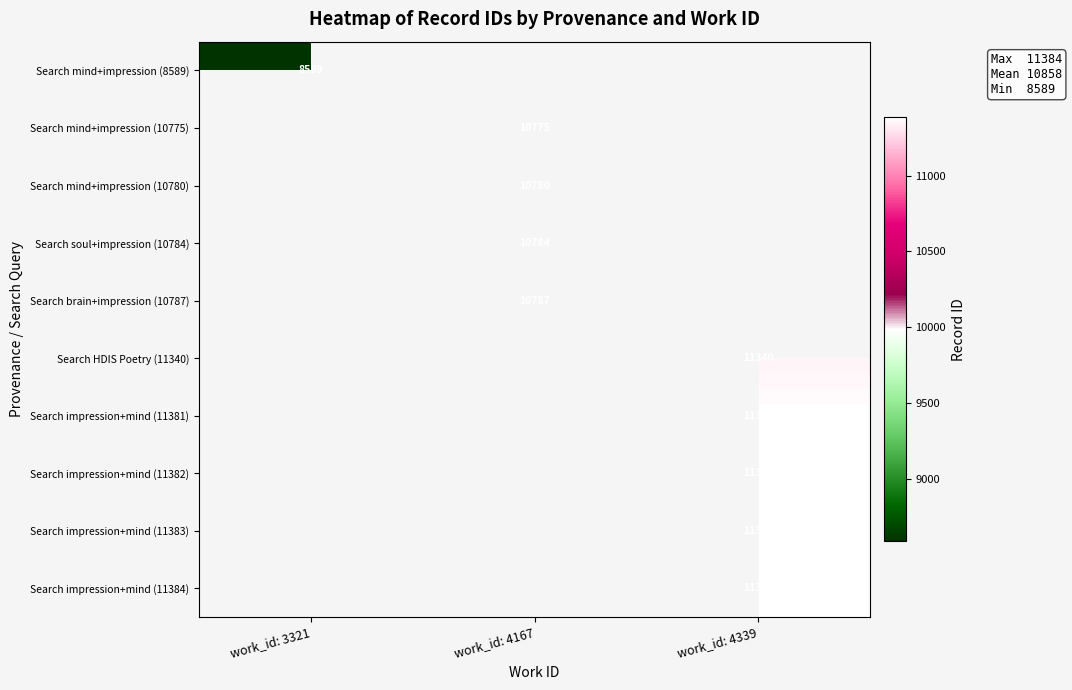

How many categories are shown in the chart?

3